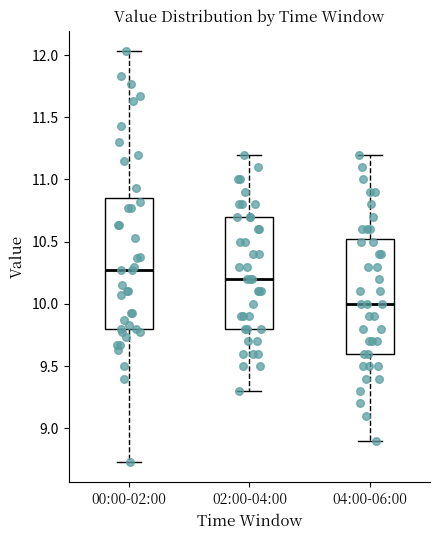

Reading left to right, transcribe this box plot: for each box, give where its median line is, the range the box spans, and where its two whiskers end, as read against the y-axis. The values are not printed on the chart, so give them approximately, as read against the axis.

00:00-02:00: median 10.25, box 9.80 to 10.85, whiskers 8.75 to 12.05
02:00-04:00: median 10.20, box 9.80 to 10.70, whiskers 9.30 to 11.20
04:00-06:00: median 10.00, box 9.60 to 10.55, whiskers 8.90 to 11.20